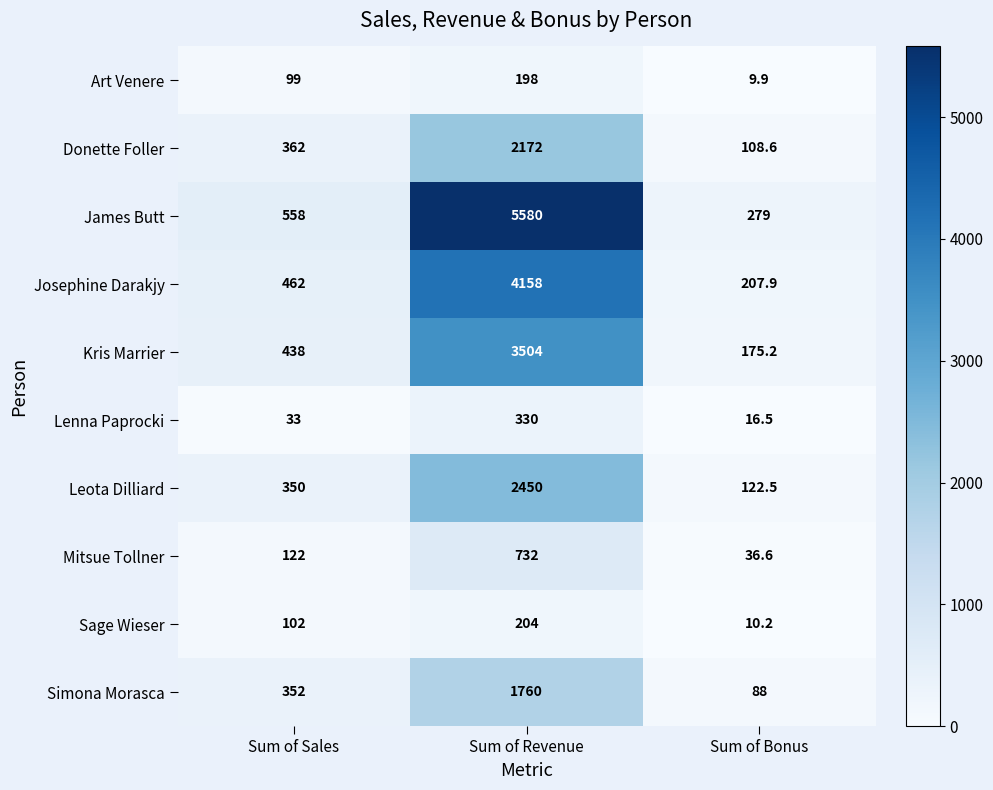

List the series in order of their peak value, highest first.

James Butt, Josephine Darakjy, Kris Marrier, Leota Dilliard, Donette Foller, Simona Morasca, Mitsue Tollner, Lenna Paprocki, Sage Wieser, Art Venere